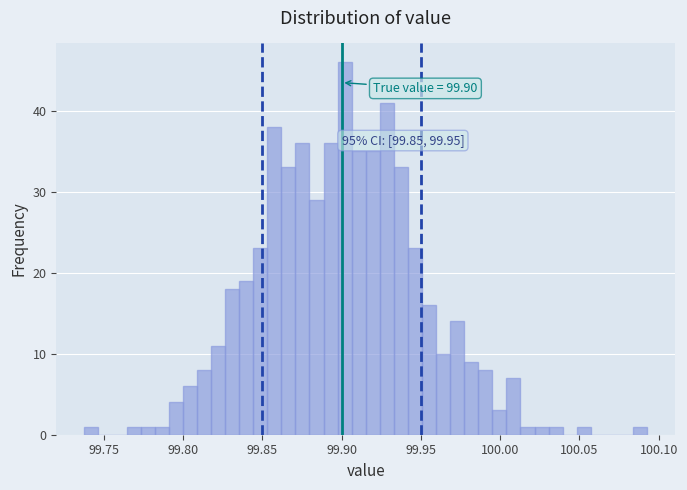

Around what value on the x-axis is the tallest bar? Give the approximate position of its centre, as read against the axis.

99.900